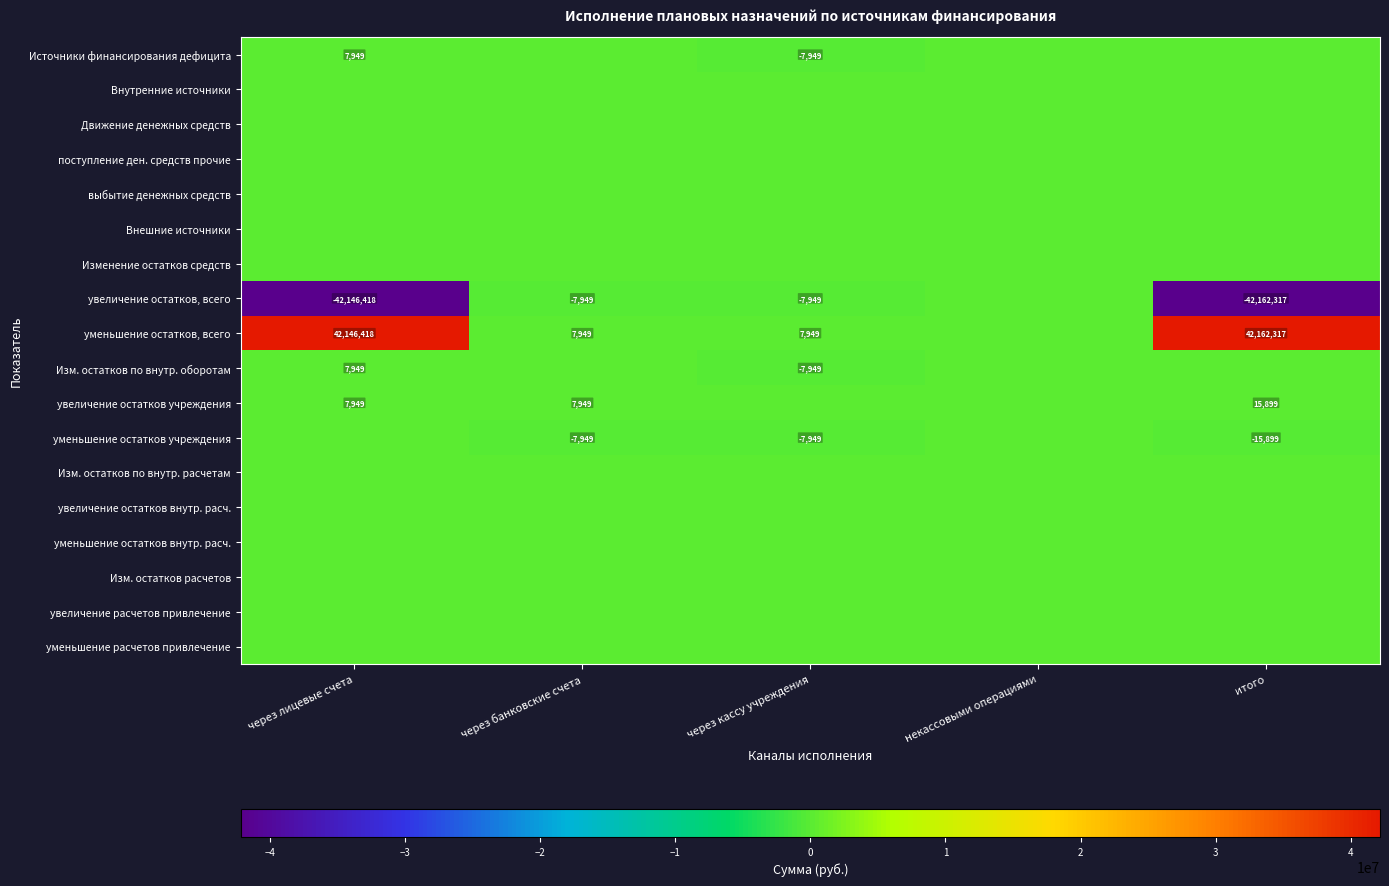

Which label corresponds to the largest value in the chart?

итого